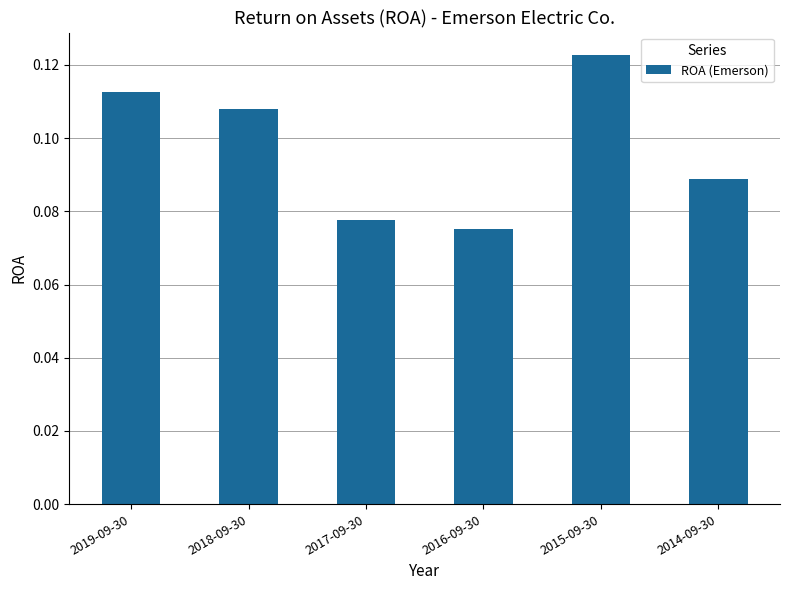

Which has a higher value, 2015-09-30 or 2018-09-30?

2015-09-30